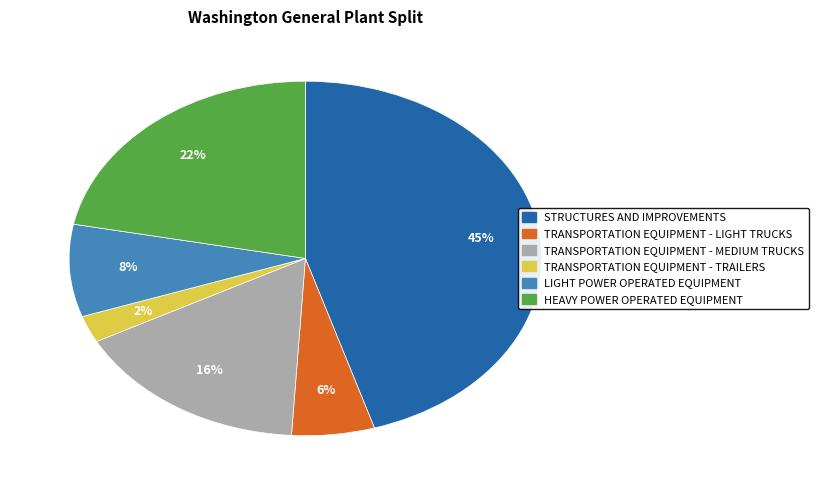

Which category has the smallest portion of the pie?

TRANSPORTATION EQUIPMENT - TRAILERS